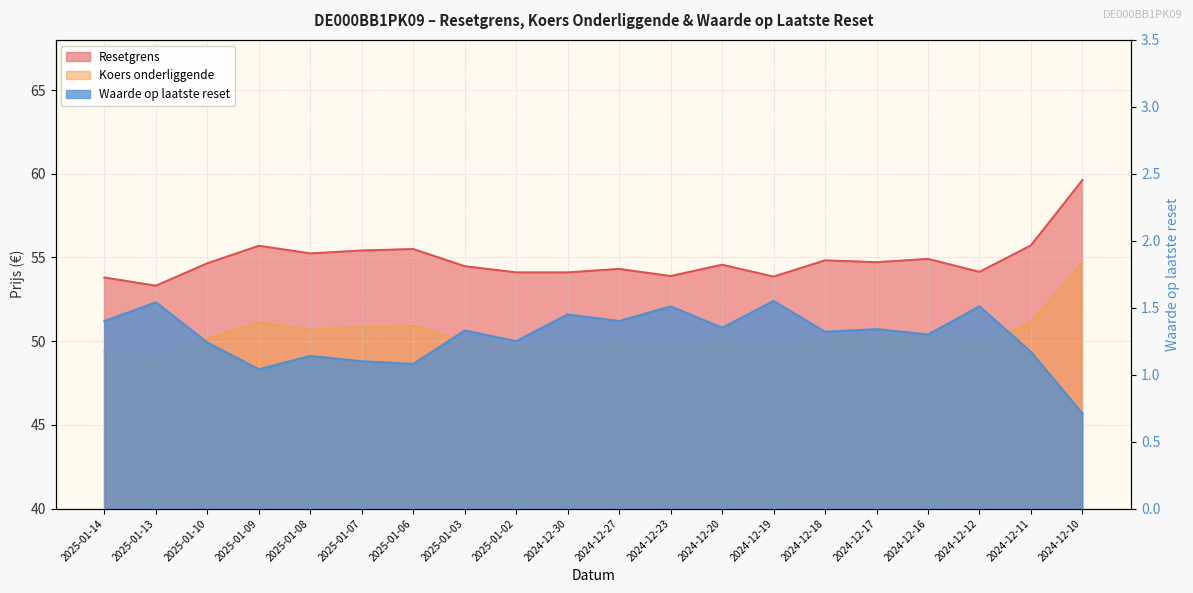

Does the chart display data point markers on the line(s)?

No